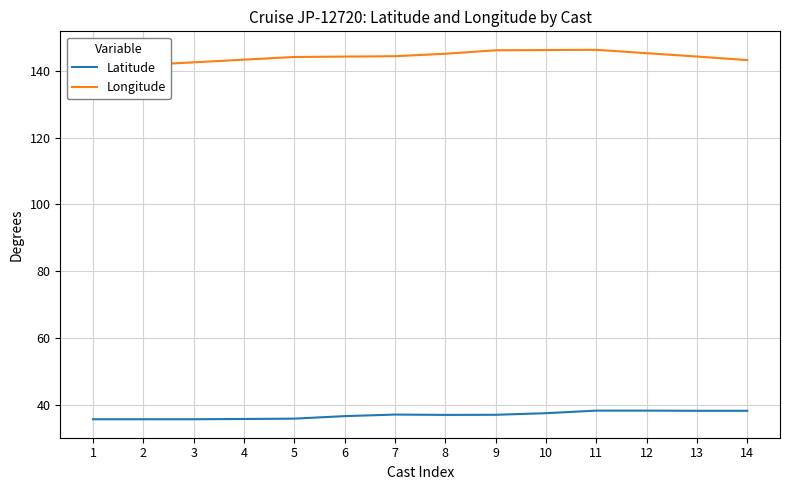

Reading left to right, list all the values displayed in this chart.

Latitude: 1=35.7	2=35.7	3=35.7	4=35.8	5=35.9	6=36.6	7=37.1	8=37.0	9=37.0	10=37.5	11=38.2	12=38.2	13=38.2	14=38.2
Longitude: 1=141.1	2=141.7	3=142.5	4=143.3	5=144.1	6=144.2	7=144.3	8=145.1	9=146.1	10=146.2	11=146.2	12=145.2	13=144.2	14=143.2